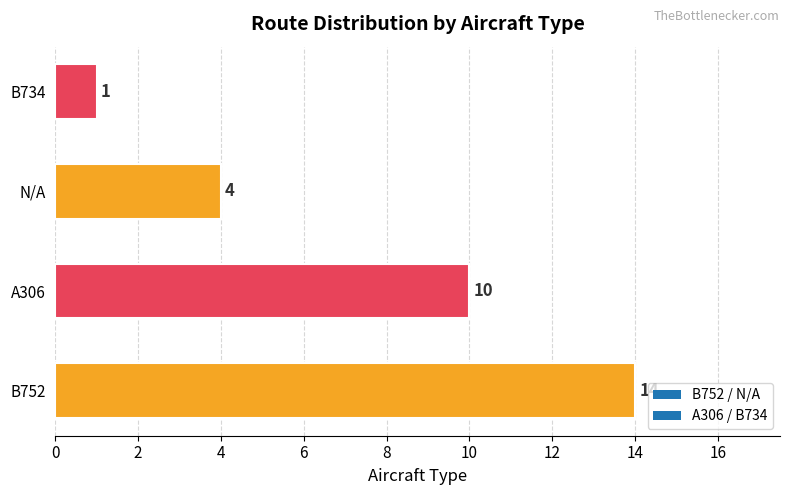

What is the change in value from B752 to B734?

-13